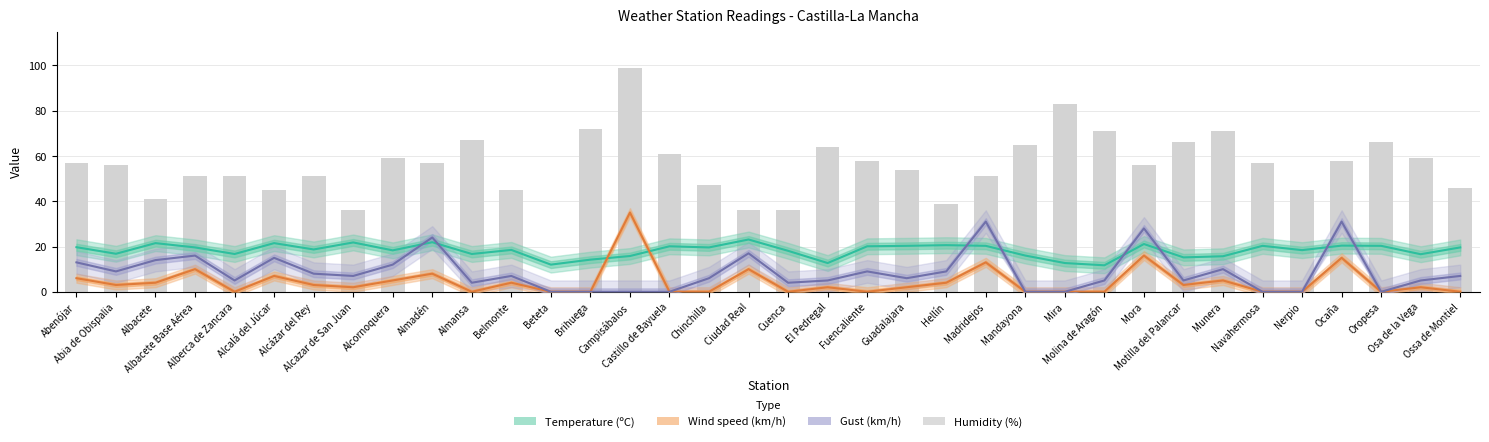

Which series has the widest spread of values?

Humidity (%)